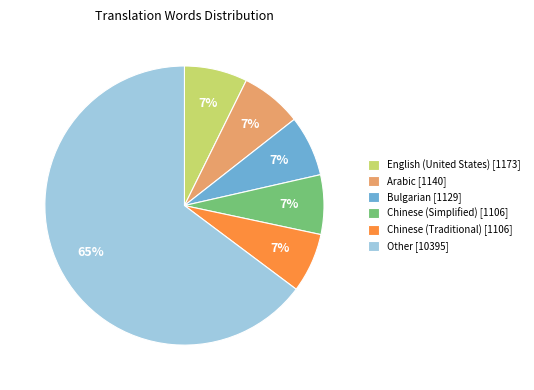

To the nearest percent, what is the average slice percentage?

17%